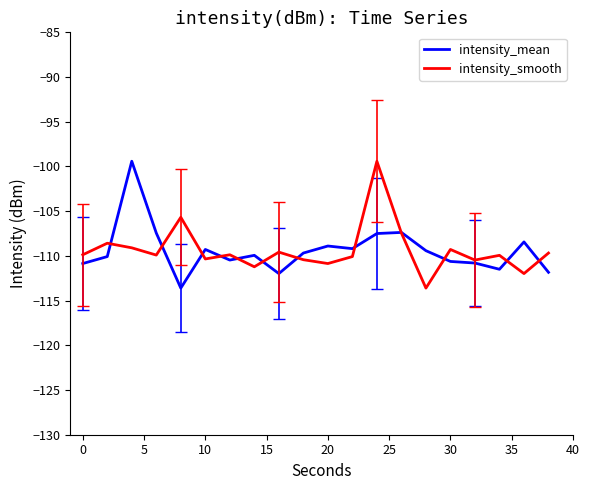

What is the average value of the intensity_smooth series?

-109.4